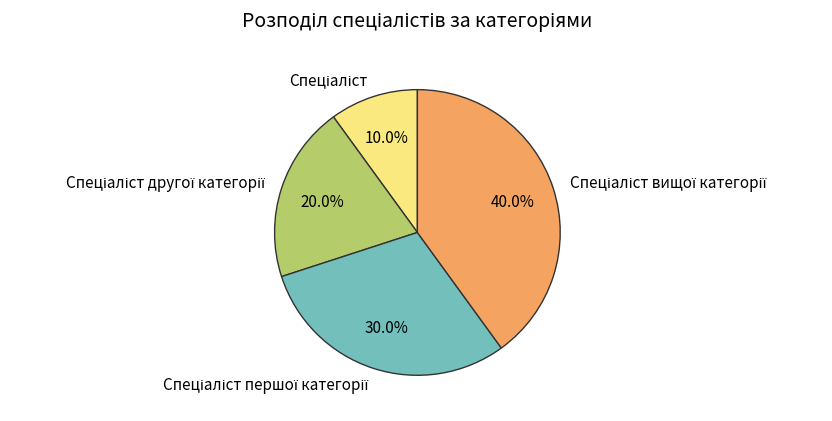

Count the number of slices in the pie.

4